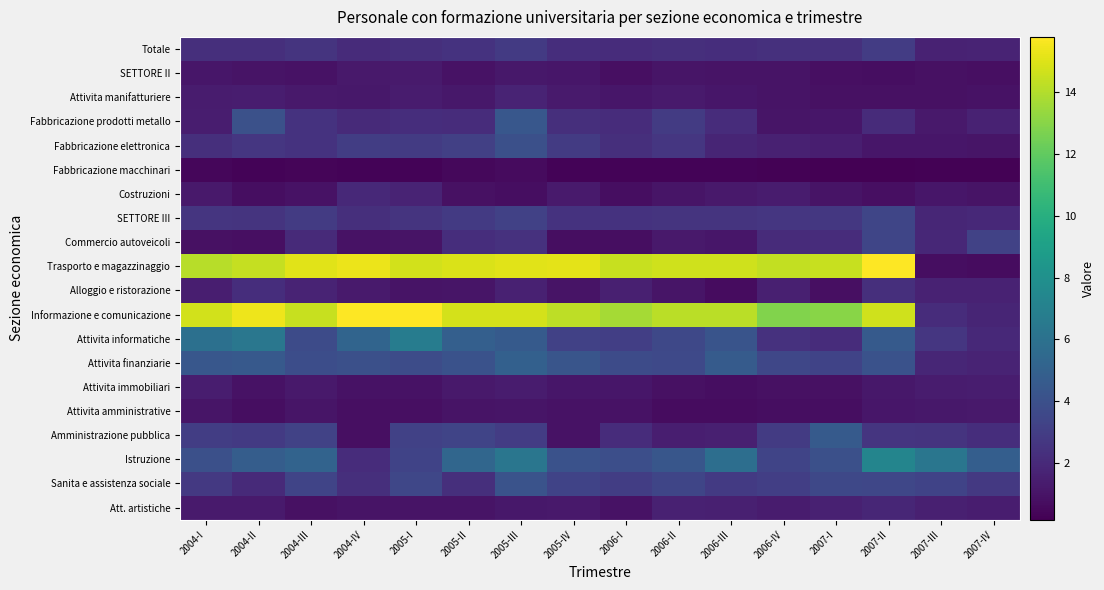

At which category is the sum across all series the highest?

2005-III